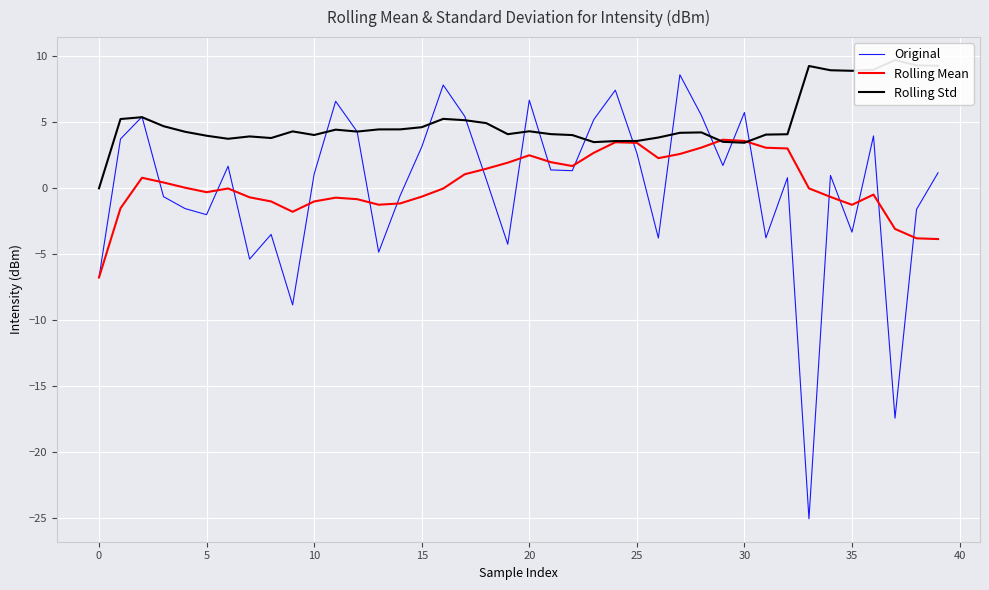

What are all the series names shown in the legend?

Original, Rolling Mean, Rolling Std